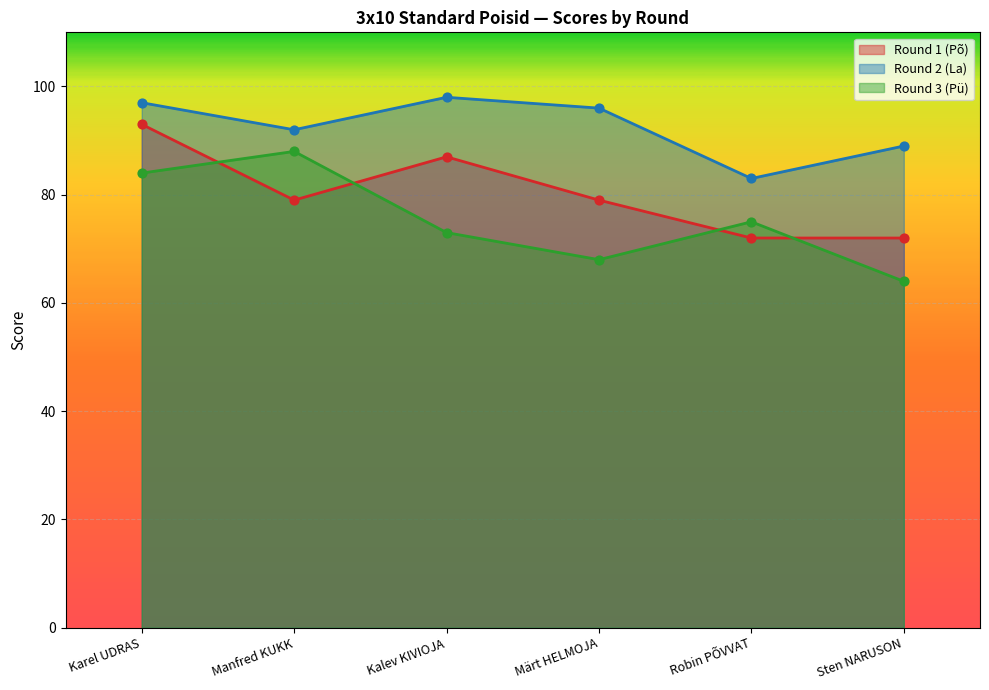

Which series has the largest Y range (max minus min)?

Round 3 (Pü)